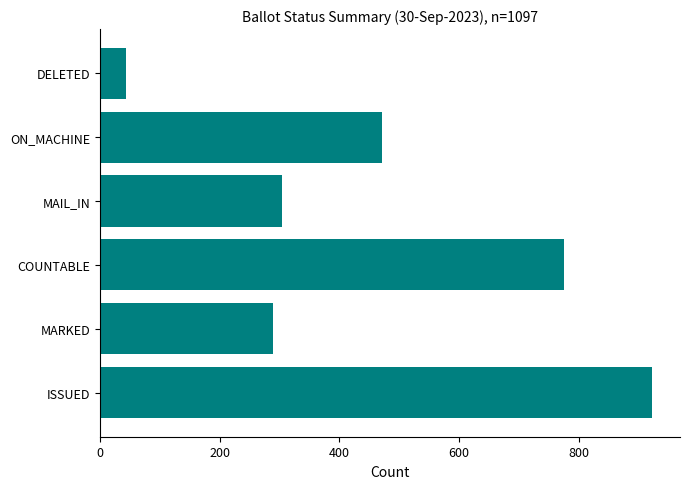

True or false: the data shows 290 at MARKED.

True